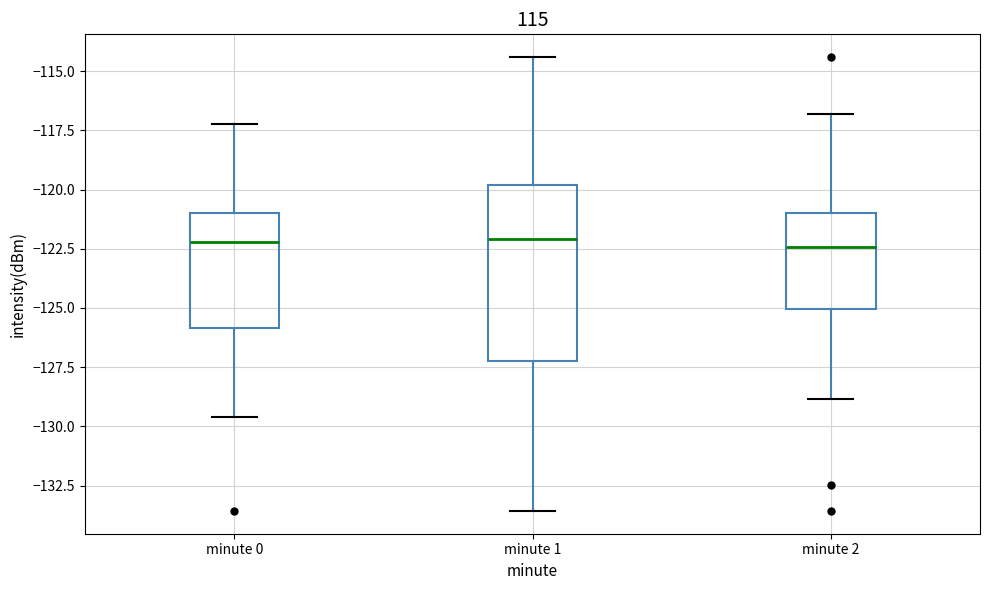

Where does the lower whisker of the box for minute 0 end on the y-axis? The values are not printed on the chart, so give them approximately, as read against the axis.

-129.5